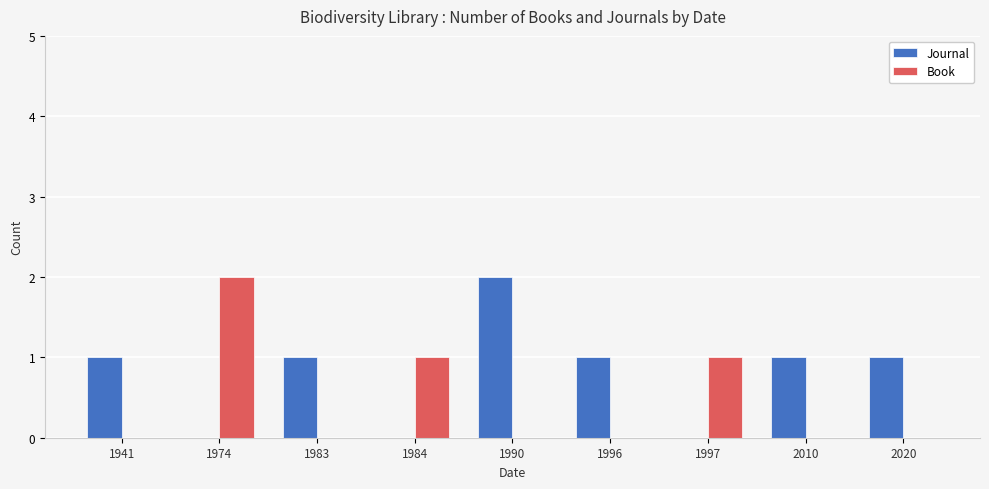

The value of Journal at 1974 is 1. True or false?

False